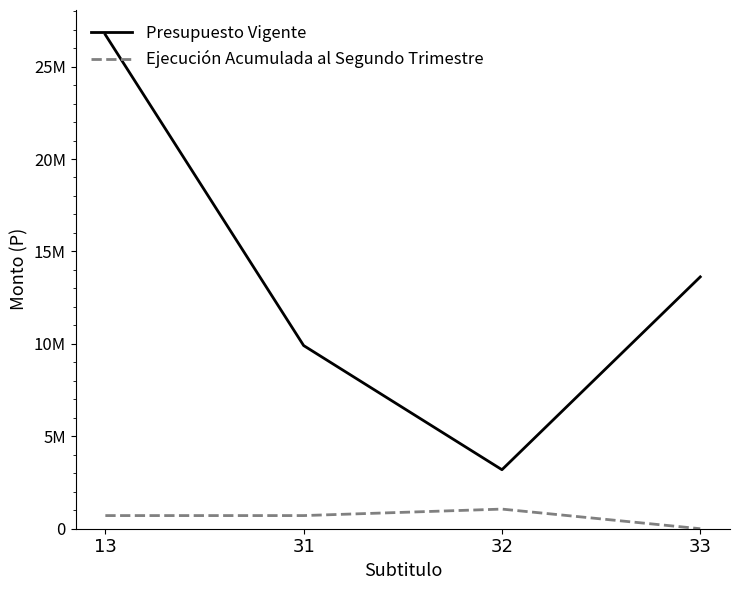

What are all the series names shown in the legend?

Presupuesto Vigente, Ejecución Acumulada al Segundo Trimestre